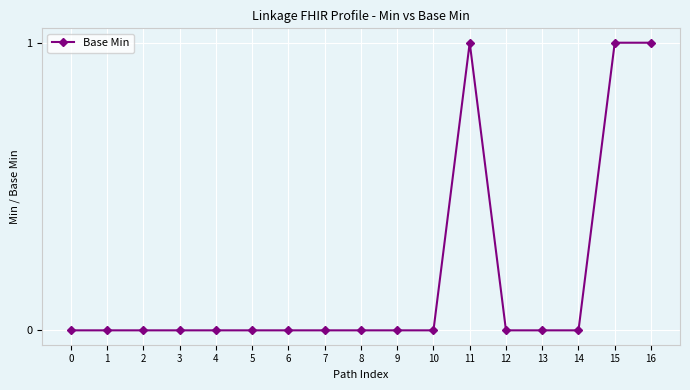

The chart shows a value of 0 at 8. True or false?

True